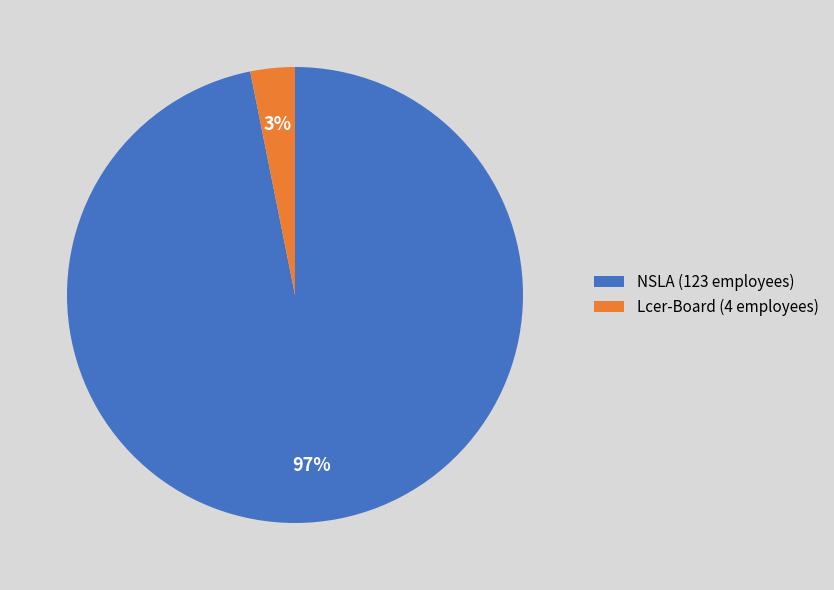

Count the number of slices in the pie.

2